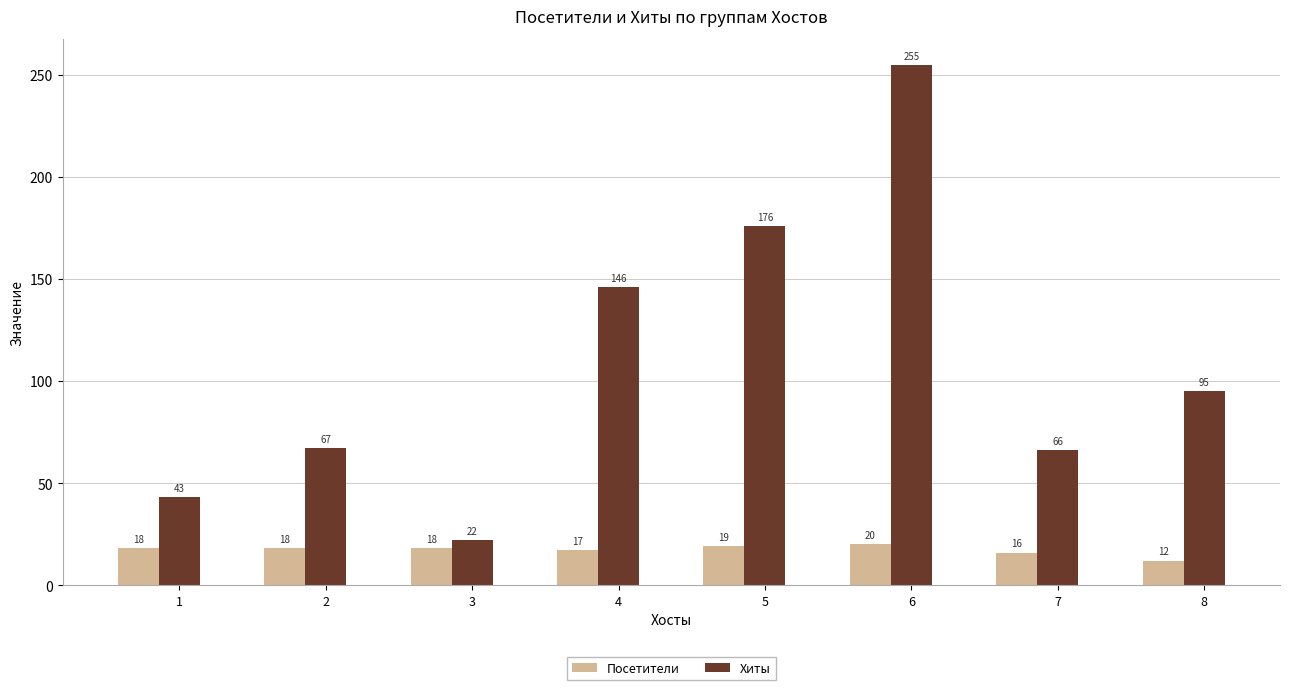

How many data points does each series have?

8